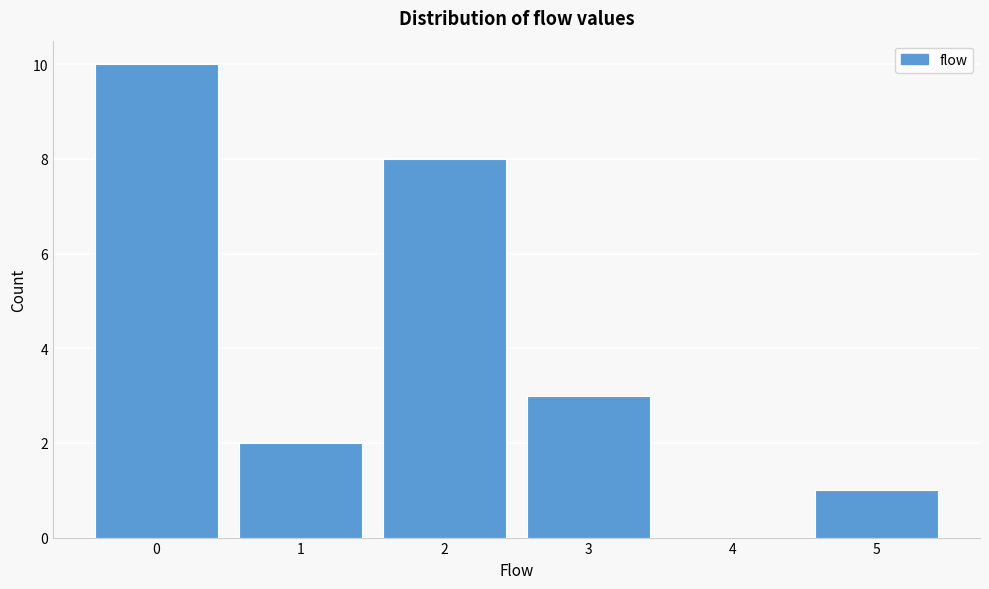

Reading left to right, extract all data points from this chart.

0=10	1=2	2=8	3=3	4=0	5=1